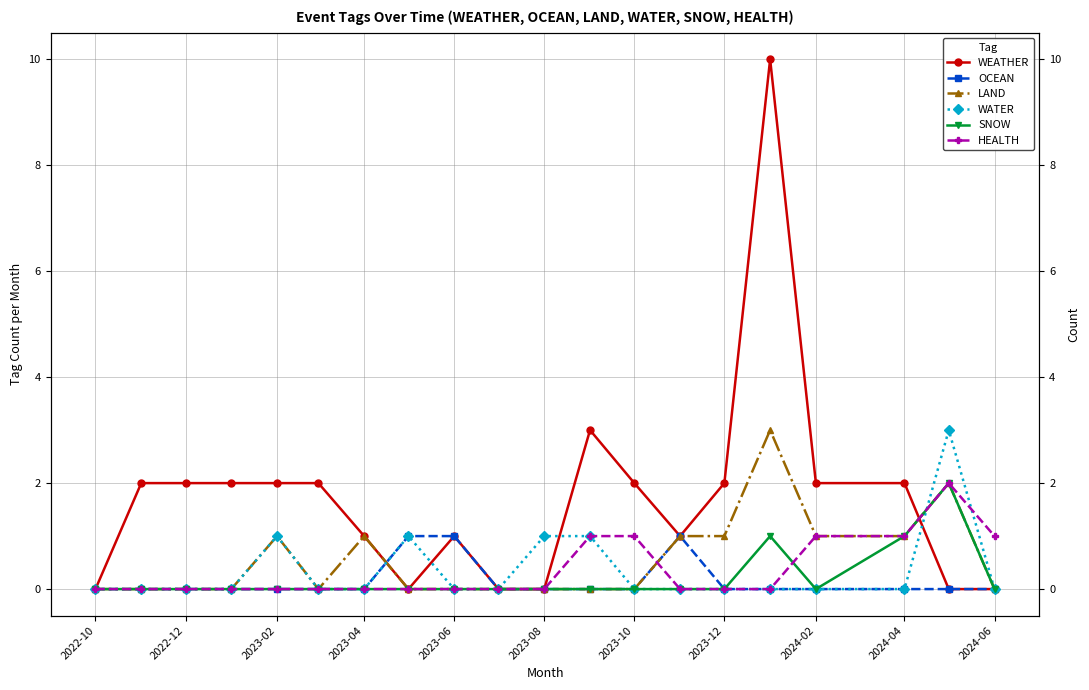

What is the sum of all SNOW values?

4